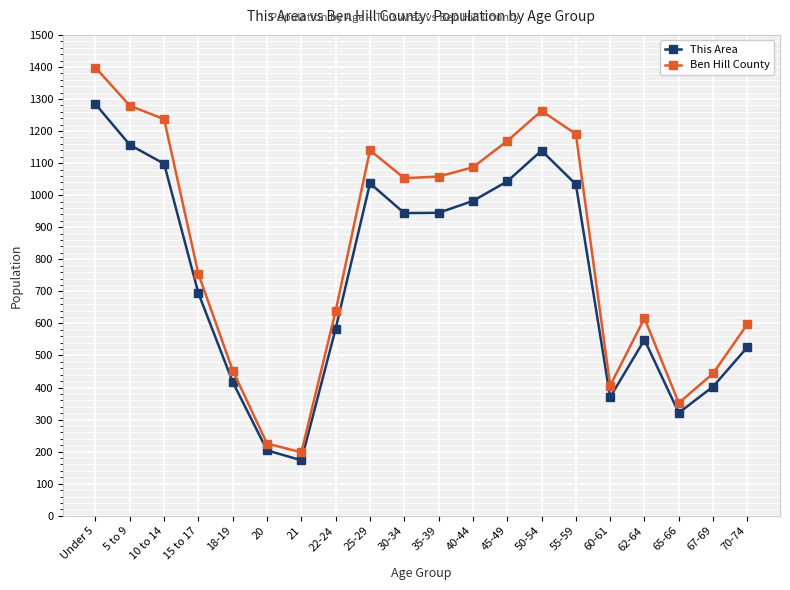

What is the approximate value of This Area at 10 to 14, to the nearest 10?

1100